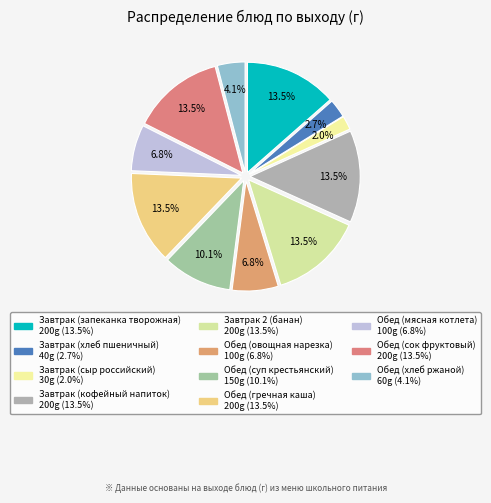

Is Обед (хлеб ржаной) the majority of the pie?

No